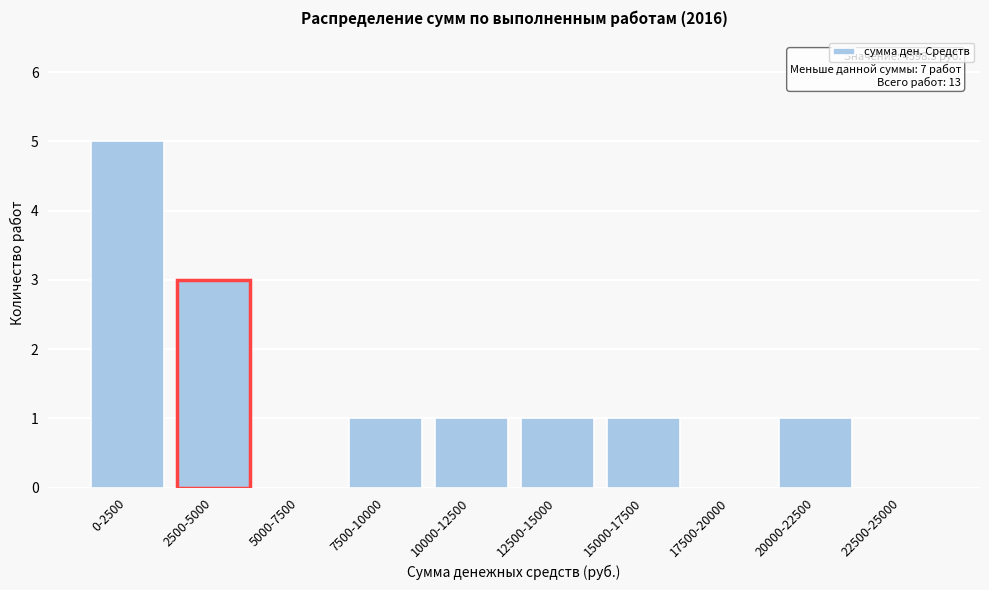

Reading left to right, list all the values displayed in this chart.

0-2500=5	2500-5000=3	5000-7500=0	7500-10000=1	10000-12500=1	12500-15000=1	15000-17500=1	17500-20000=0	20000-22500=1	22500-25000=0